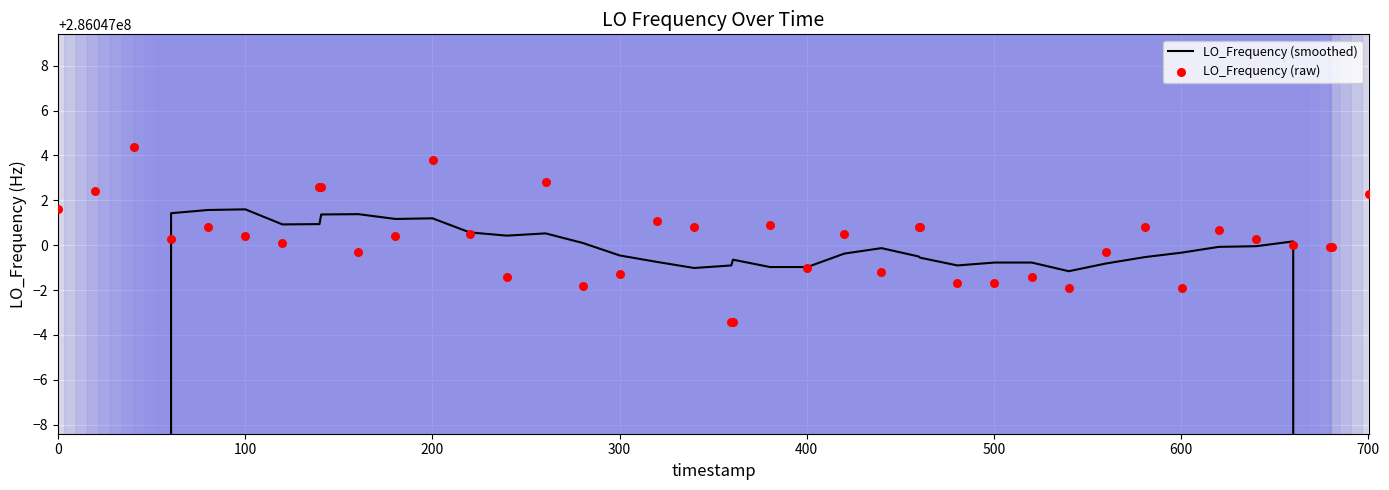

Is the value of LO_Frequency (raw) at 34 greater than the value of LO_Frequency (smoothed) at 33?

Yes